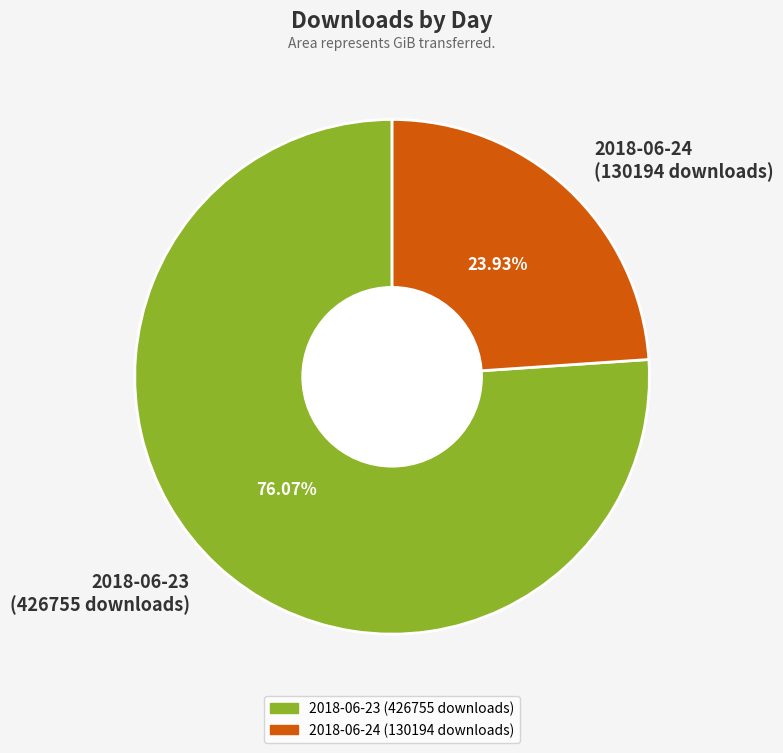

Which slice represents more than half of the pie?

2018-06-23 (426755 downloads)